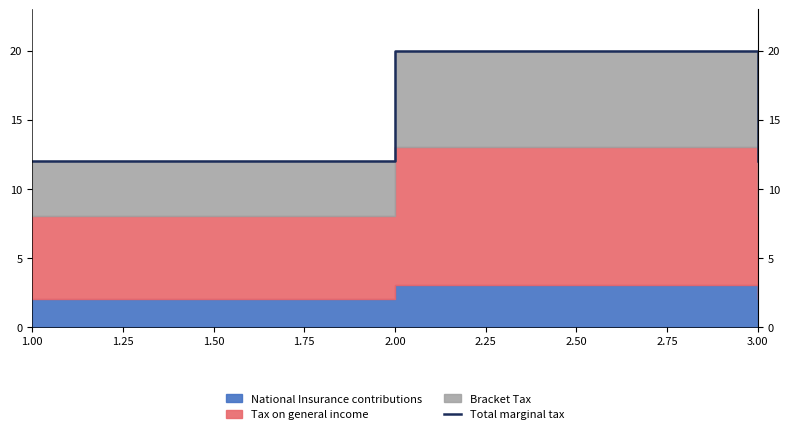

What is the difference between the maximum and second lowest values?

8